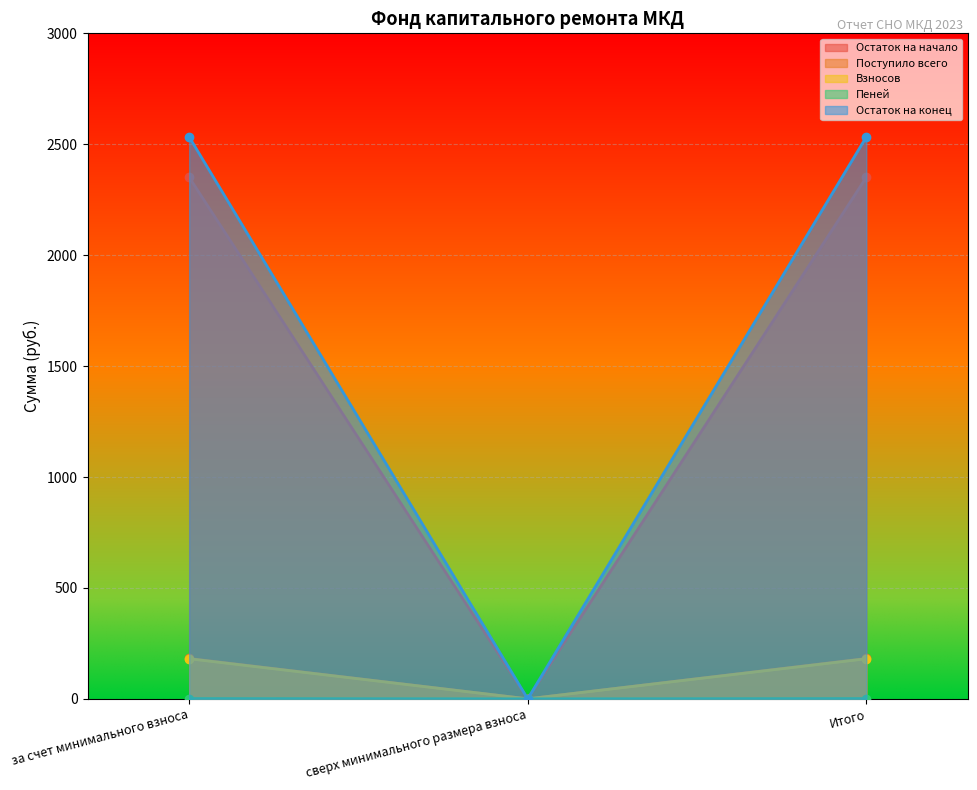

How many values in Взносов are above zero?

2